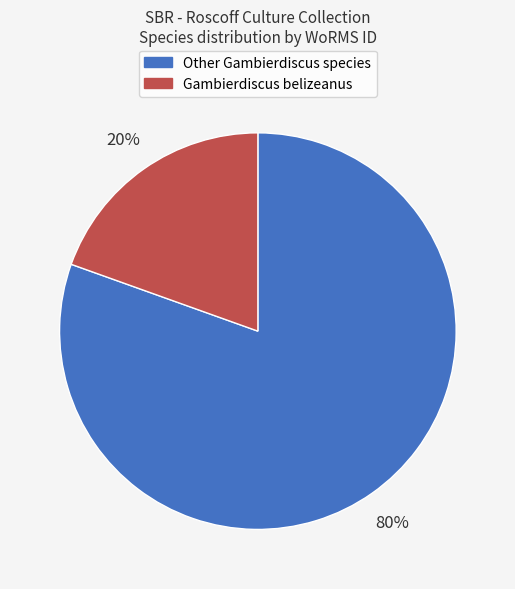

Is there any slice that represents more than half of the pie?

Yes